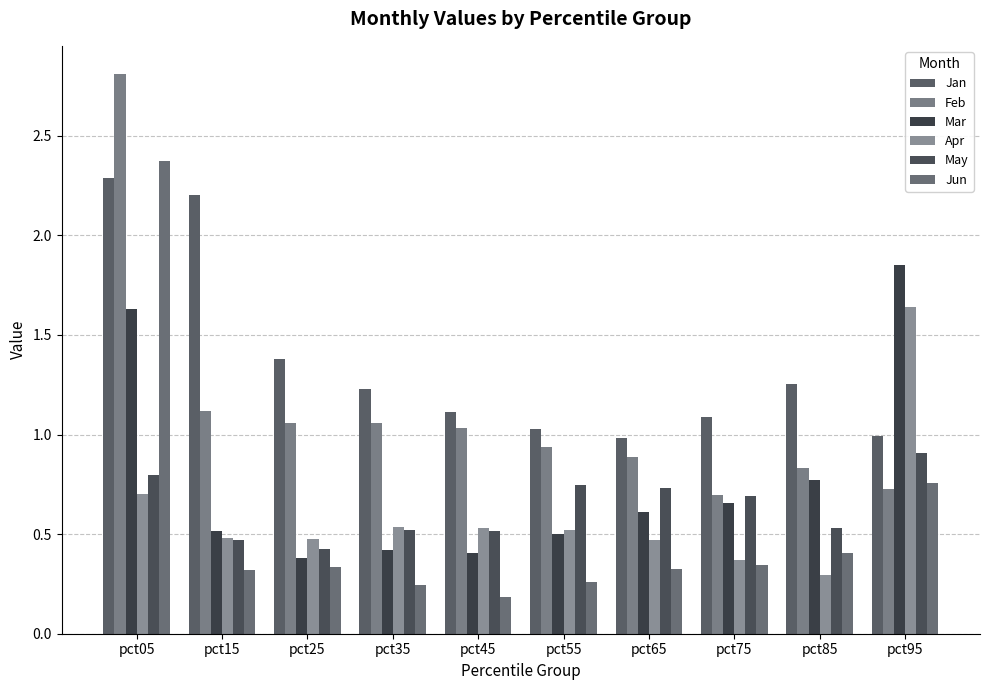

What is the average value of the May series?

0.6